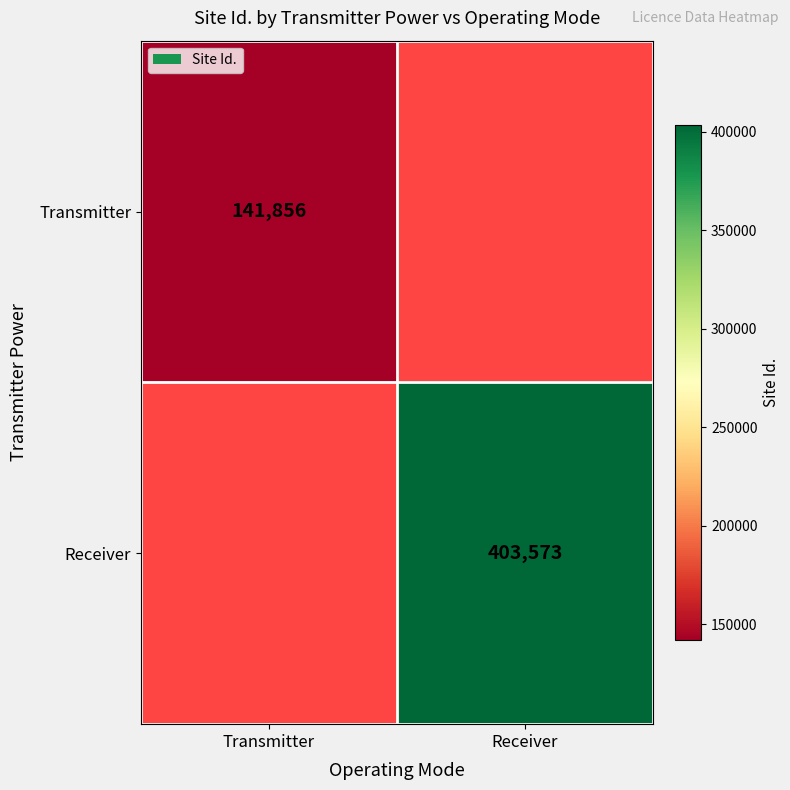

How many series are shown in this chart?

2